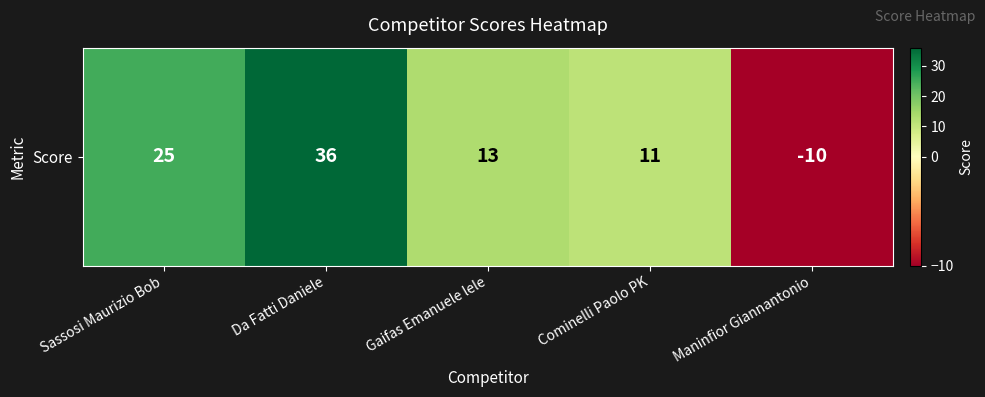

The value at Da Fatti Daniele is 36. True or false?

True